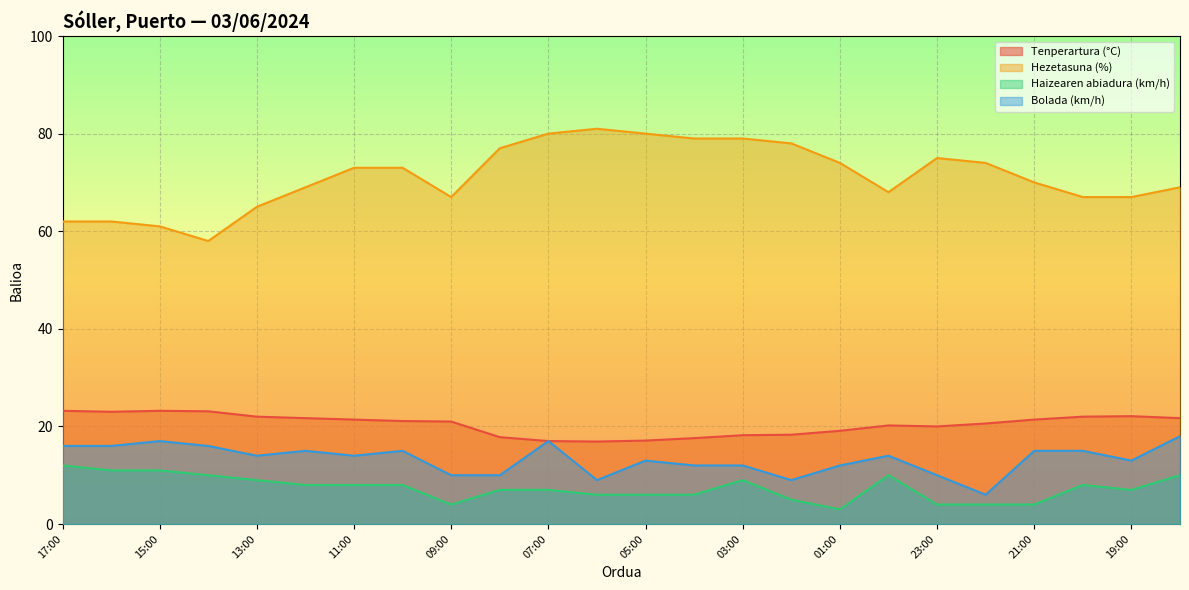

At which label does Haizearen abiadura (km/h) reach its peak?

17:00